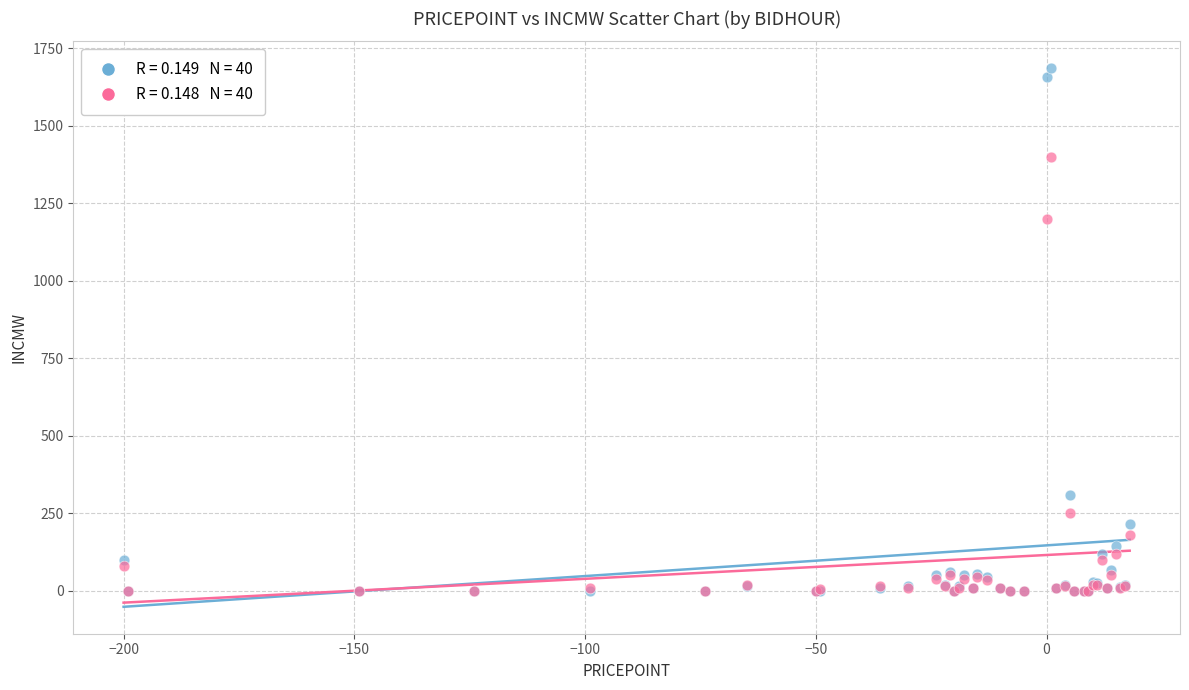

Across all series, what Y value is closest to 842?

1200.0